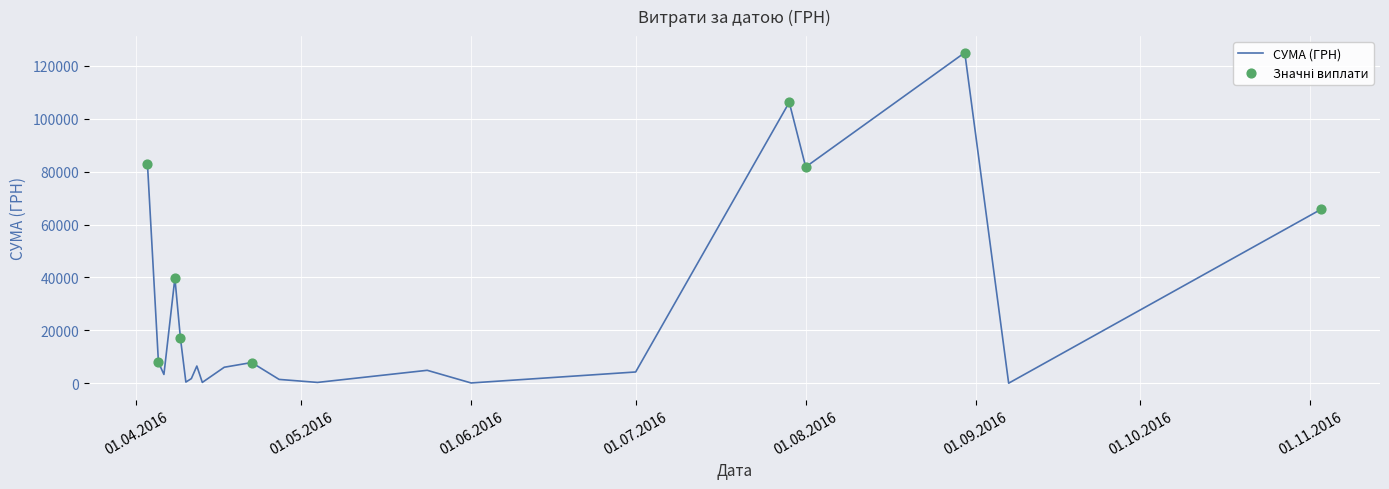

What is the greatest value displayed?

124904.8